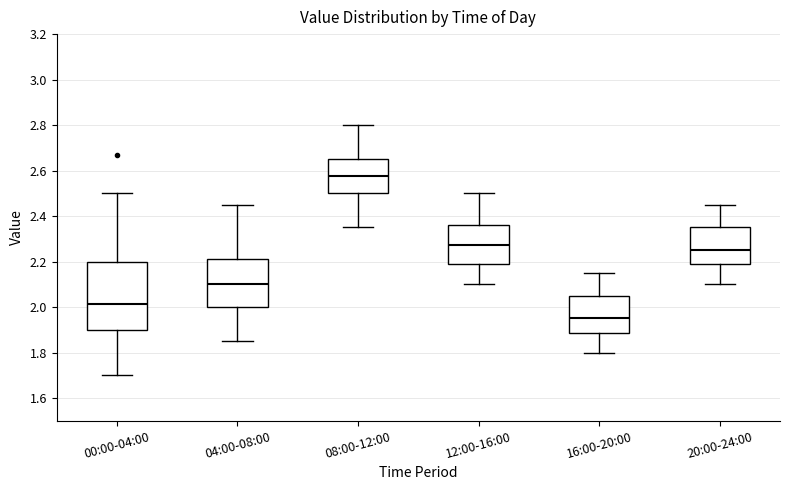

Reading left to right, read every box against the y-axis: the position of its median line, the range the box covers, and the ends of its whiskers. The values are not printed on the chart, so give them approximately, as read against the axis.

00:00-04:00: median 2.02, box 1.90 to 2.20, whiskers 1.70 to 2.50
04:00-08:00: median 2.10, box 2.00 to 2.22, whiskers 1.86 to 2.46
08:00-12:00: median 2.58, box 2.50 to 2.66, whiskers 2.36 to 2.80
12:00-16:00: median 2.28, box 2.18 to 2.36, whiskers 2.10 to 2.50
16:00-20:00: median 1.96, box 1.88 to 2.06, whiskers 1.80 to 2.16
20:00-24:00: median 2.26, box 2.18 to 2.36, whiskers 2.10 to 2.46